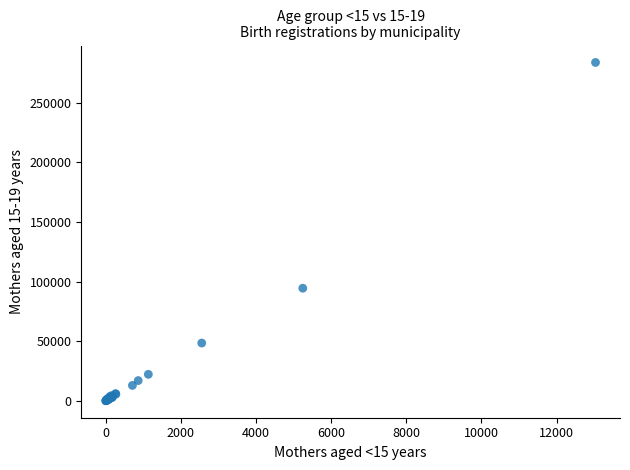

What Y value in the scatter plot is closest to 141931?

94489